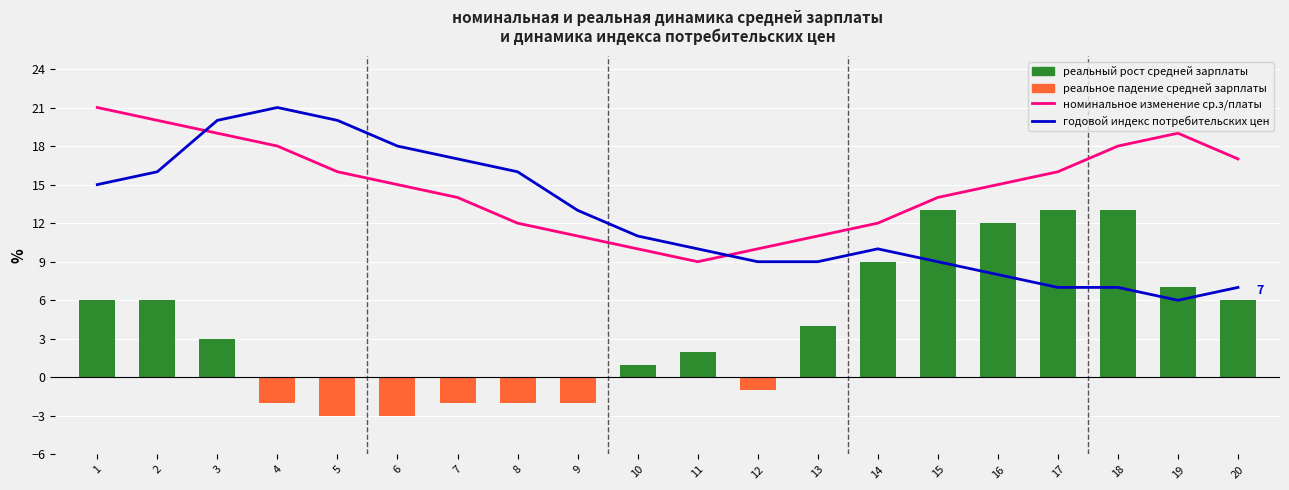

At how many categories does at least one series exceed 5?

20